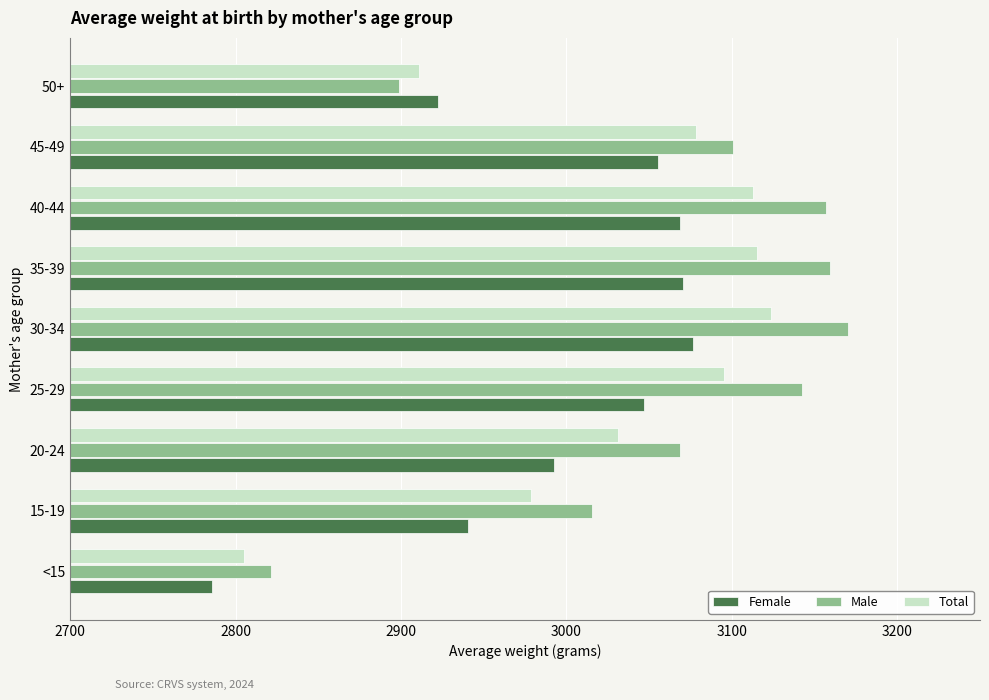

Which series has the largest total across all categories?

Male